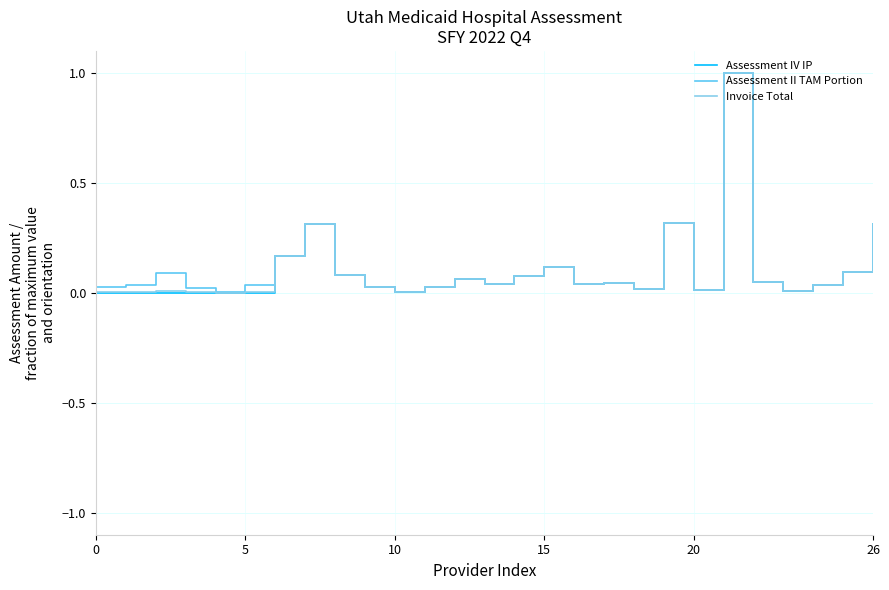

What is the highest value of the Assessment IV IP series?

1.0